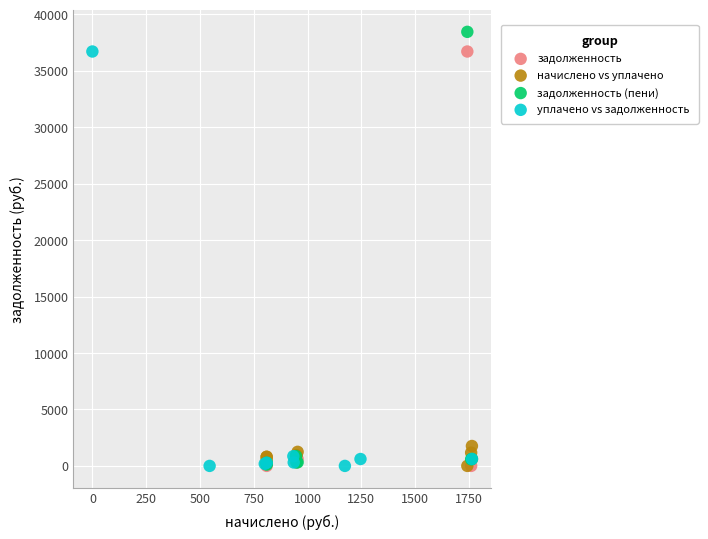

Which series reaches the maximum Y coordinate?

задолженность (пени)